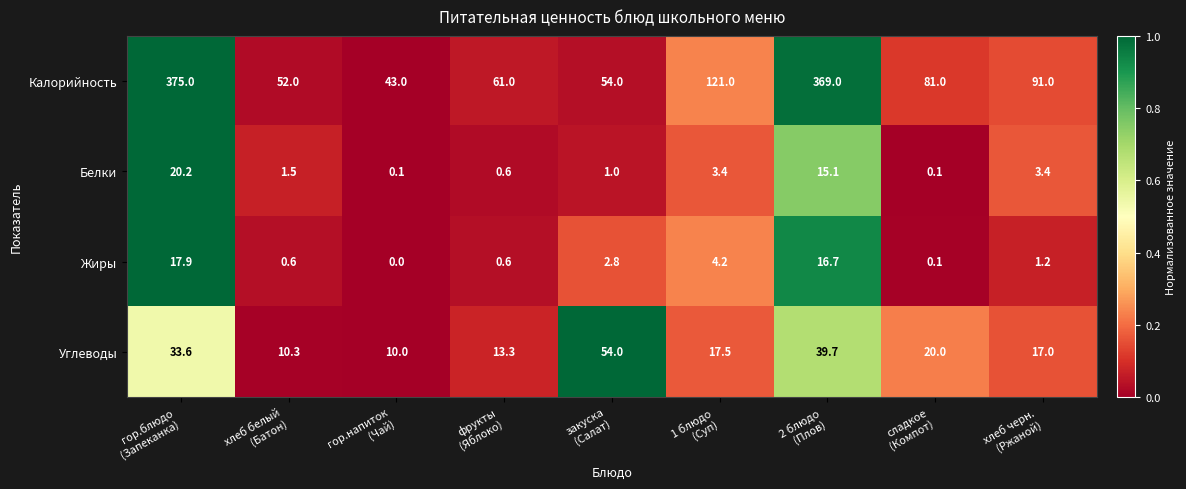

What is the difference between the second highest and second lowest values in the Белки series?

15.0